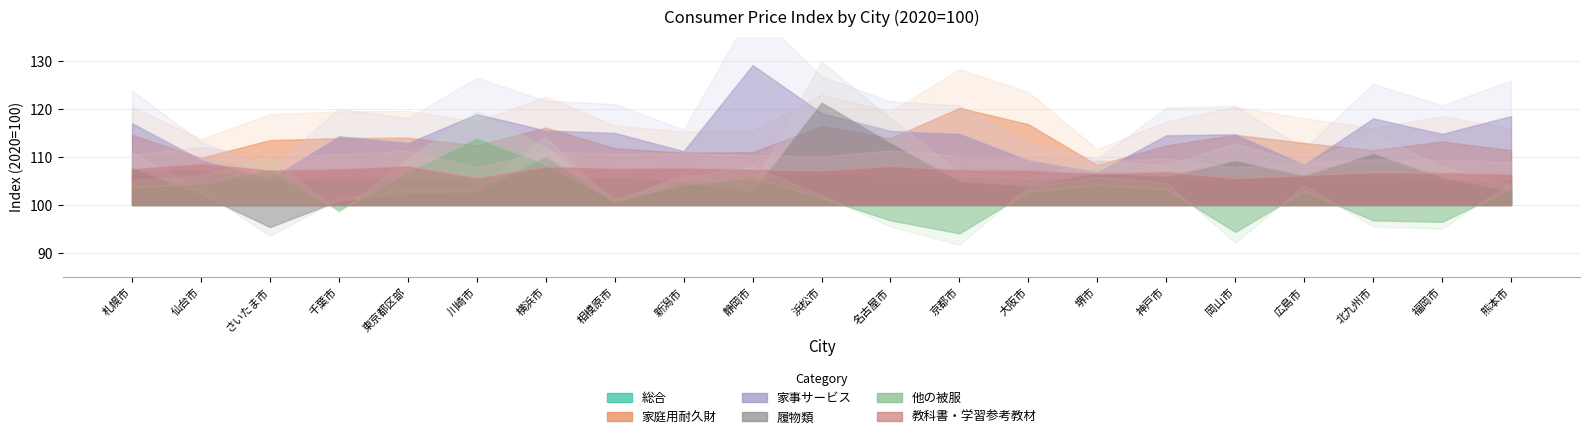

Reading left to right, what are all the values shown in this chart?

総合: 106.8	107.2	104.9	105.3	105.4	104.5	105.2	105.6	104.8	104.9	106.5	105.7	105.6	105.3	105.3	104.7	105.2	105.6	105.8	104.9	105.1
家庭用耐久財: 114.6	109.8	113.5	113.9	114.0	112.4	116.1	111.8	110.9	111.0	116.4	113.9	120.2	116.8	108.3	112.4	114.6	112.9	111.4	113.2	111.4
家事サービス: 117.0	109.4	105.4	114.3	112.9	118.9	115.5	115.0	111.2	129.1	119.1	115.4	114.8	109.3	106.8	114.5	114.7	108.4	118.0	114.8	118.5
履物類: 107.8	102.2	95.4	100.9	102.4	102.7	110.1	100.3	104.7	102.8	121.3	112.9	104.9	104.0	106.7	105.9	109.2	106.1	110.7	105.7	103.0
他の被服: 103.7	104.4	107.2	98.9	106.9	113.9	108.5	100.9	104.2	105.7	101.5	96.8	94.1	102.8	104.2	103.3	94.4	102.9	96.8	96.5	103.4
教科書・学習参考教材: 107.5	108.6	107.2	107.5	108.1	105.6	108.0	107.6	107.7	107.4	107.2	108.1	107.3	107.2	106.5	106.9	105.6	106.2	106.8	106.7	106.4